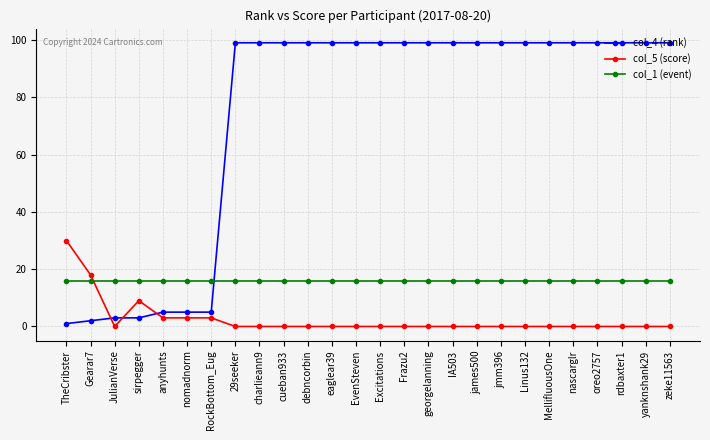

Where is the first local minimum for col_5 (score)?

JulianVerse